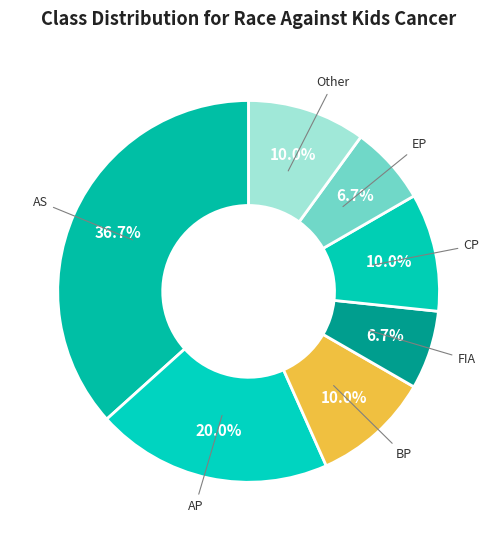

How many slices are in this pie chart?

7